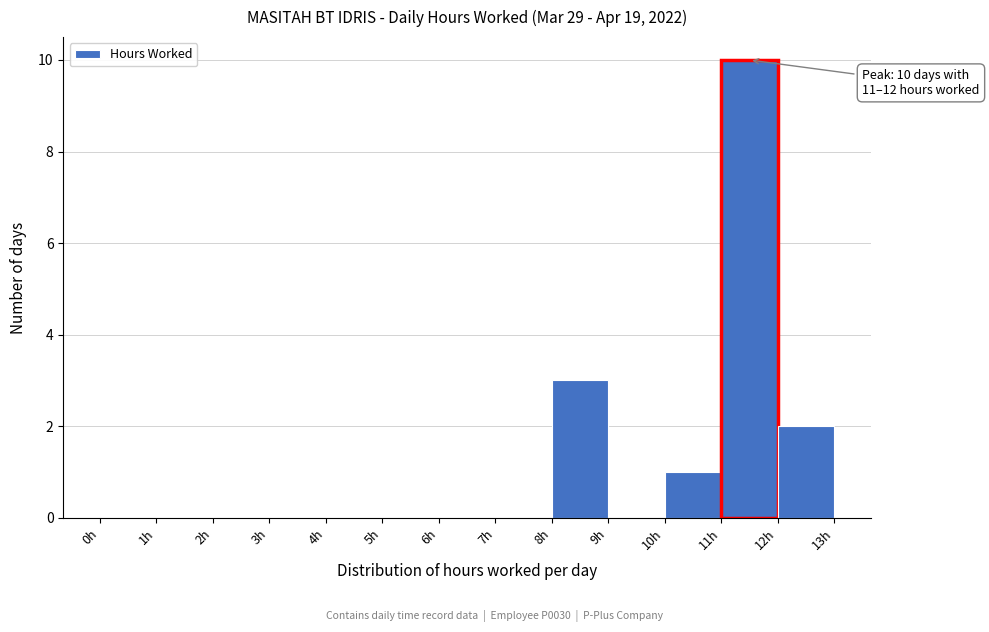

Which range on the x-axis has the tallest bar?

11 to 12